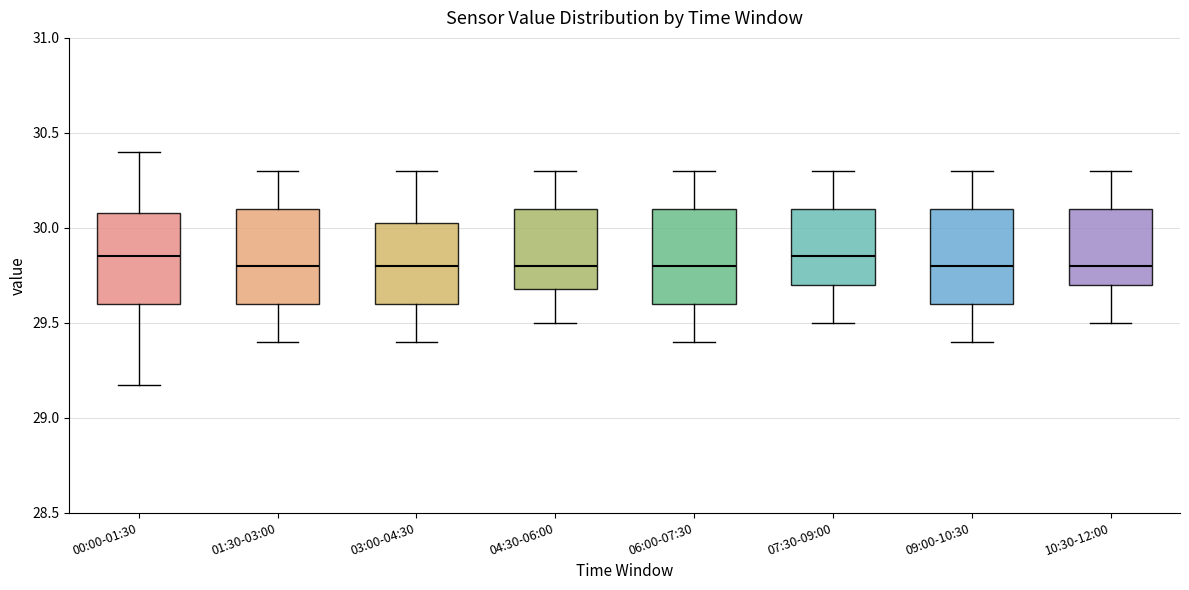

Reading left to right, transcribe this box plot: for each box, give where its median line is, the range the box spans, and where its two whiskers end, as read against the y-axis. The values are not printed on the chart, so give them approximately, as read against the axis.

00:00-01:30: median 29.85, box 29.60 to 30.10, whiskers 29.15 to 30.40
01:30-03:00: median 29.80, box 29.60 to 30.10, whiskers 29.40 to 30.30
03:00-04:30: median 29.80, box 29.60 to 30.05, whiskers 29.40 to 30.30
04:30-06:00: median 29.80, box 29.70 to 30.10, whiskers 29.50 to 30.30
06:00-07:30: median 29.80, box 29.60 to 30.10, whiskers 29.40 to 30.30
07:30-09:00: median 29.85, box 29.70 to 30.10, whiskers 29.50 to 30.30
09:00-10:30: median 29.80, box 29.60 to 30.10, whiskers 29.40 to 30.30
10:30-12:00: median 29.80, box 29.70 to 30.10, whiskers 29.50 to 30.30